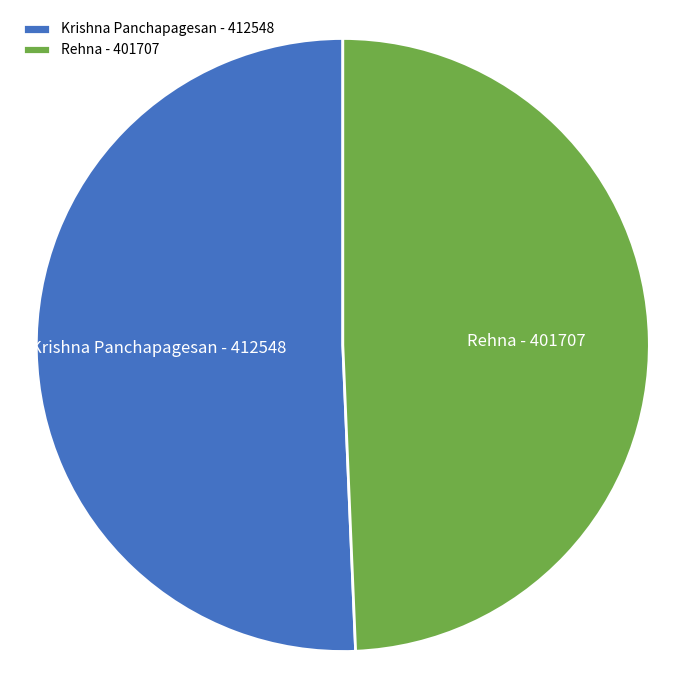

Approximately how many times larger is the value at Rehna compared to Krishna Panchapagesan?

1.0